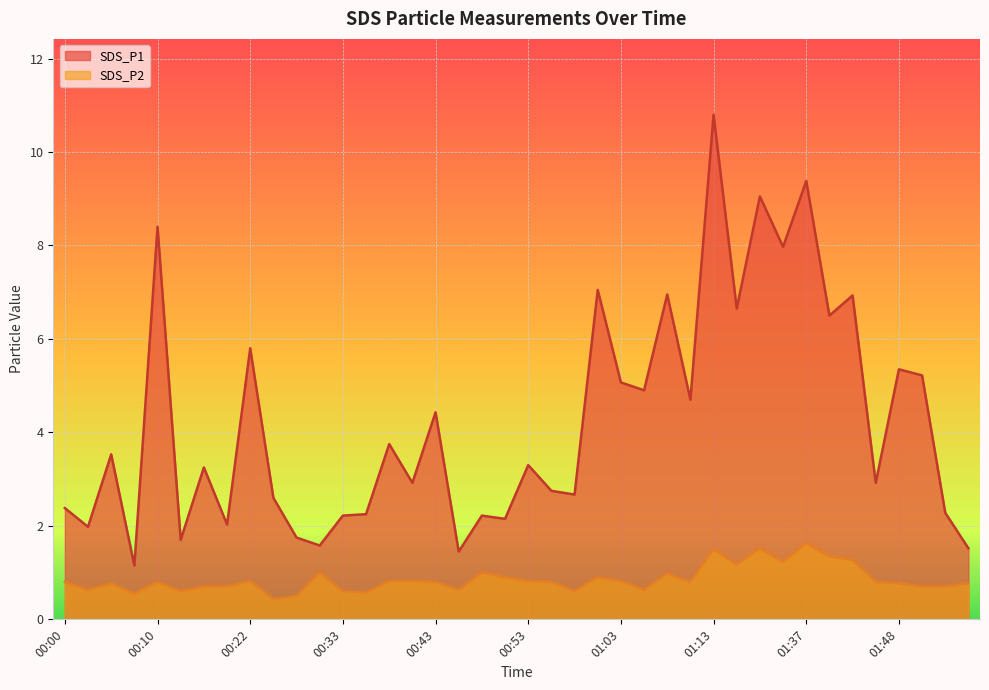

At 01:37, list the series in order from largest to smallest.

SDS_P1, SDS_P2